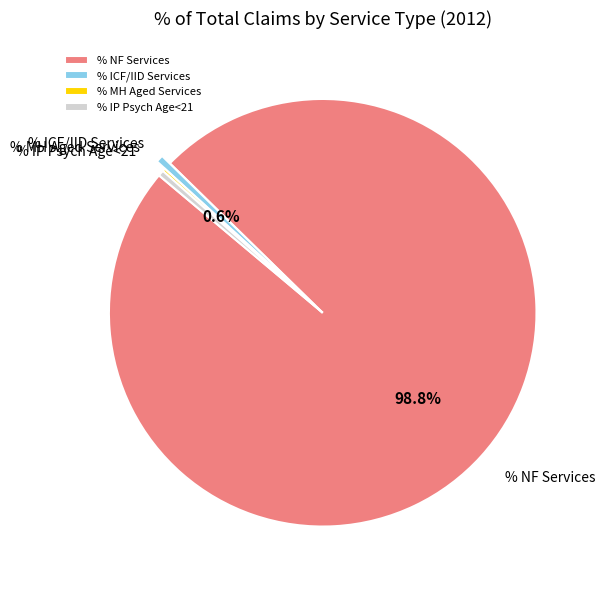

What portion of the pie excludes % ICF/IID Services?

99.4%